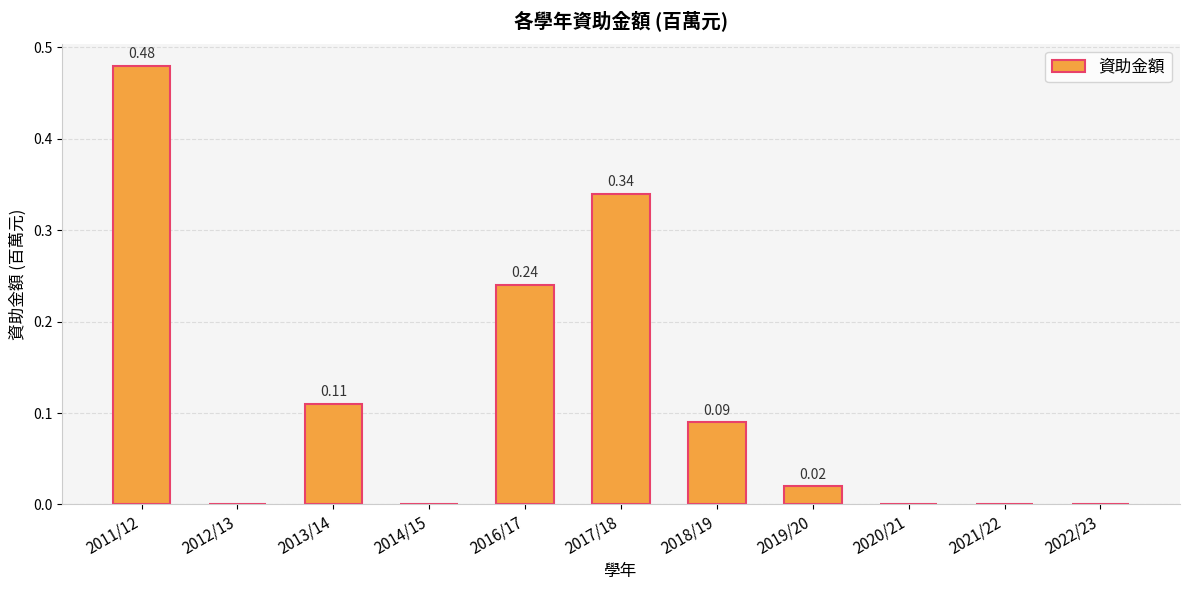

What is the change in value from 2017/18 to 2022/23?

-0.3